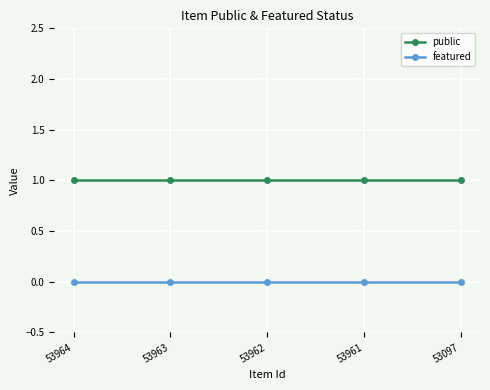

What are all the series names shown in the legend?

public, featured